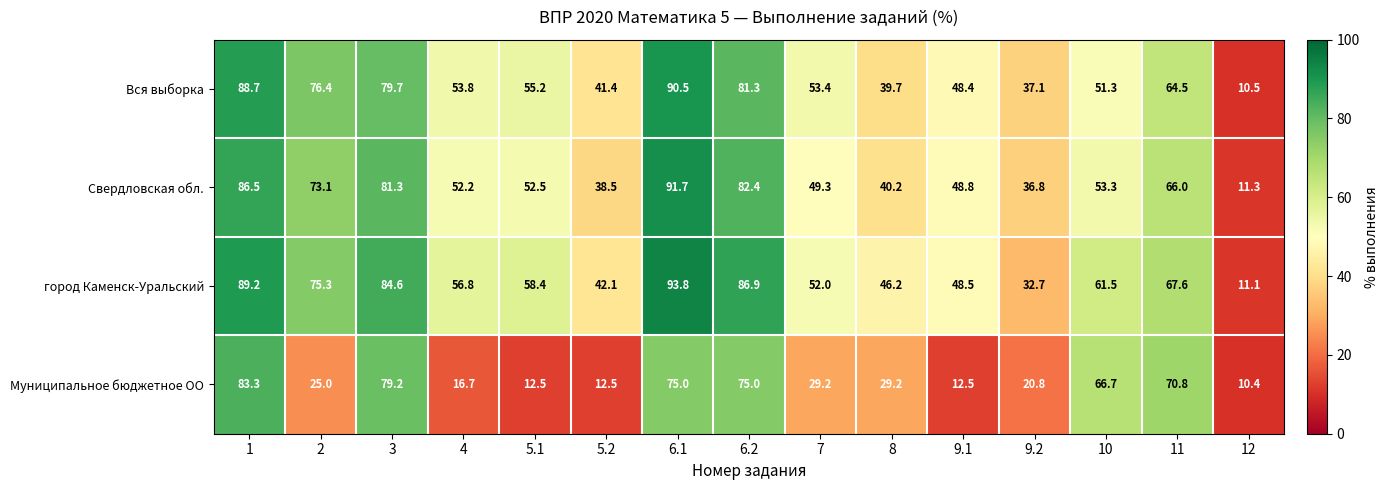

What is the spread (max minus min) of values at 5.2?

29.6